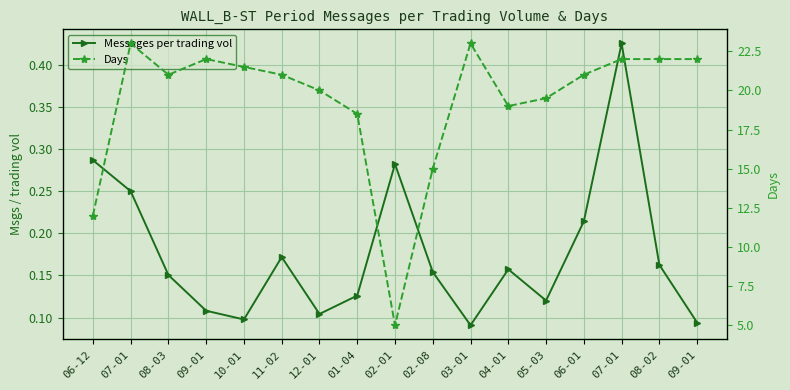

What is the lowest value of the Messages per trading vol series?

0.1